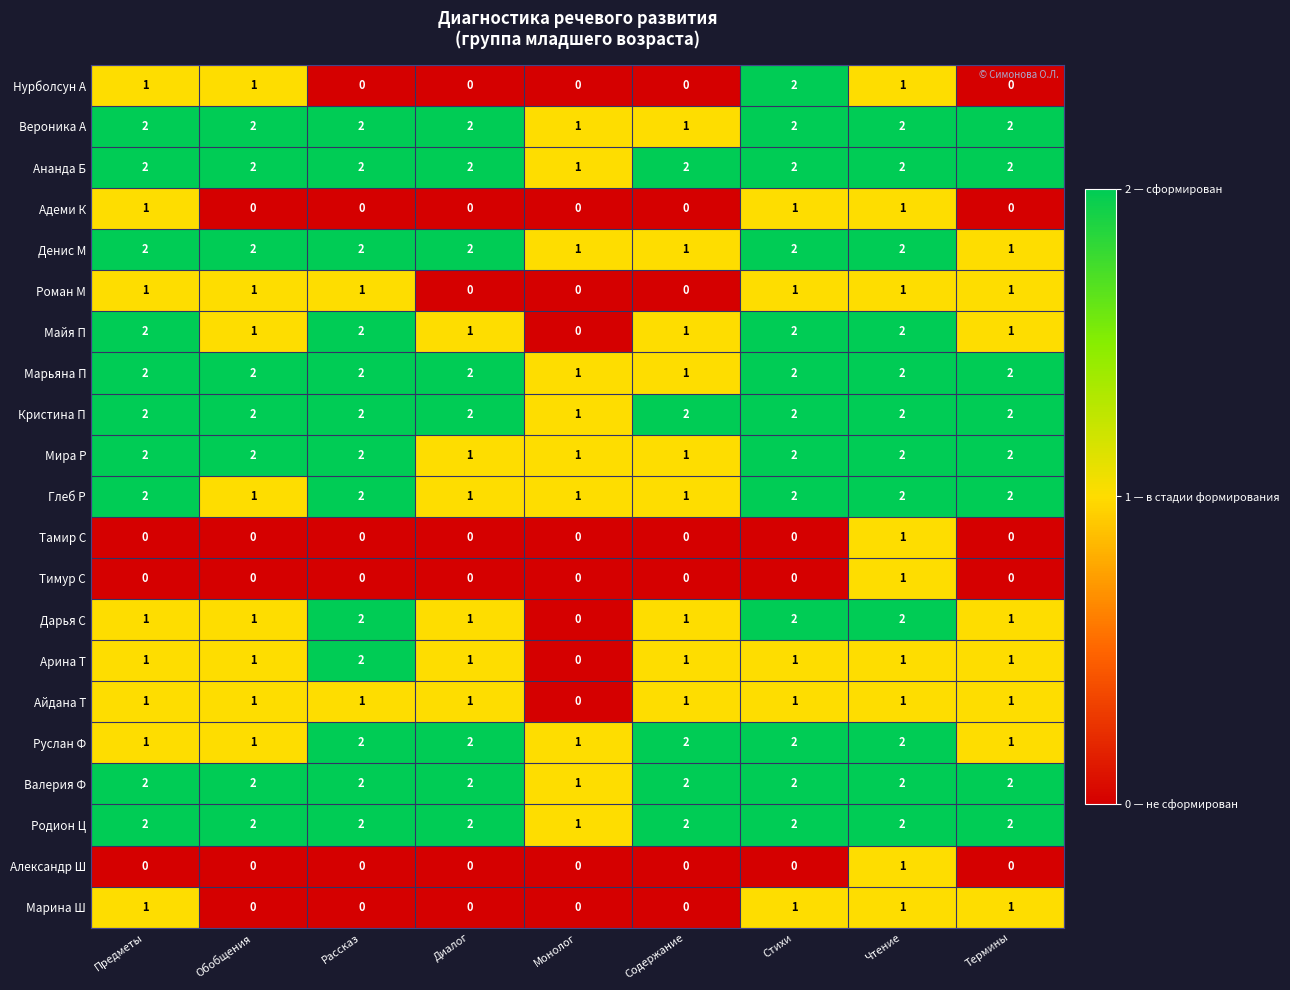

What is the sum of the Вероника А values at Рассказ and Стихи?

4